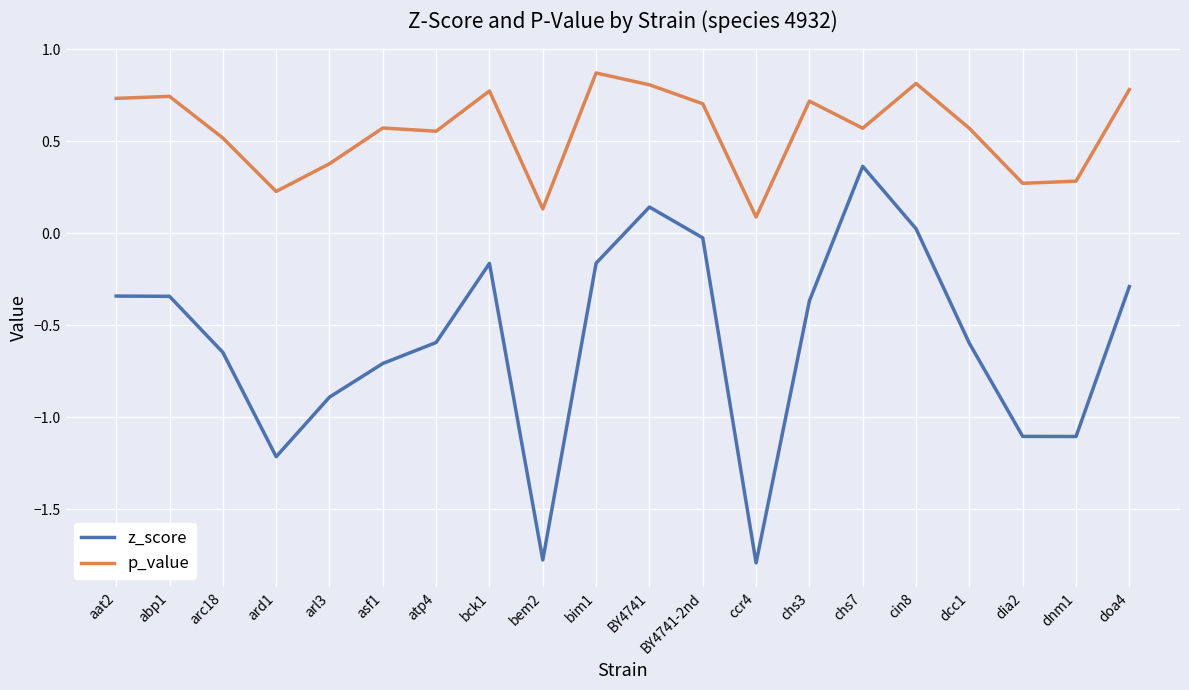

Which category has the highest value in the p_value series?

bim1